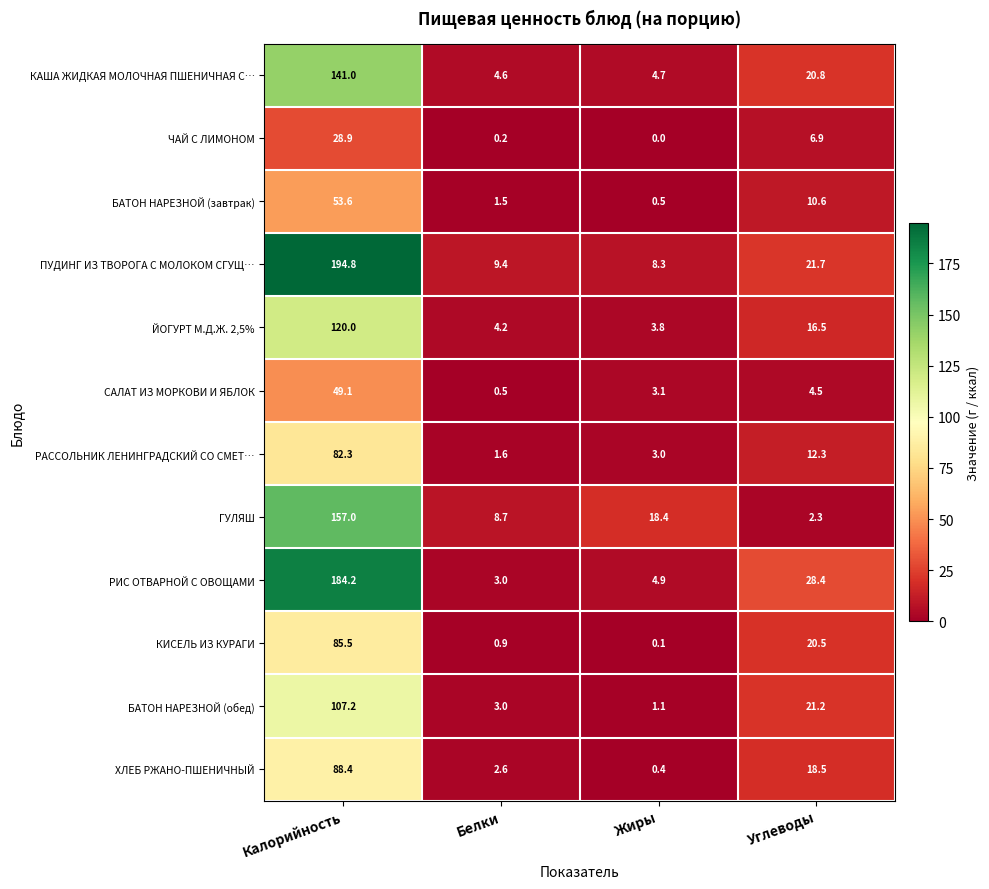

What is the greatest value displayed?

194.8